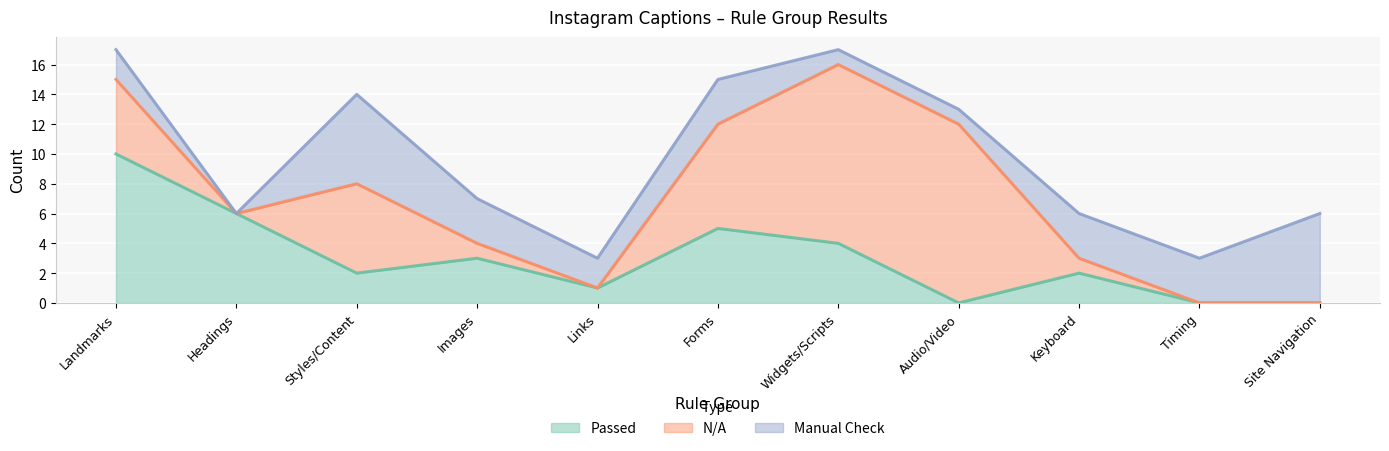

What is the label of the 7th point from the right?

Links